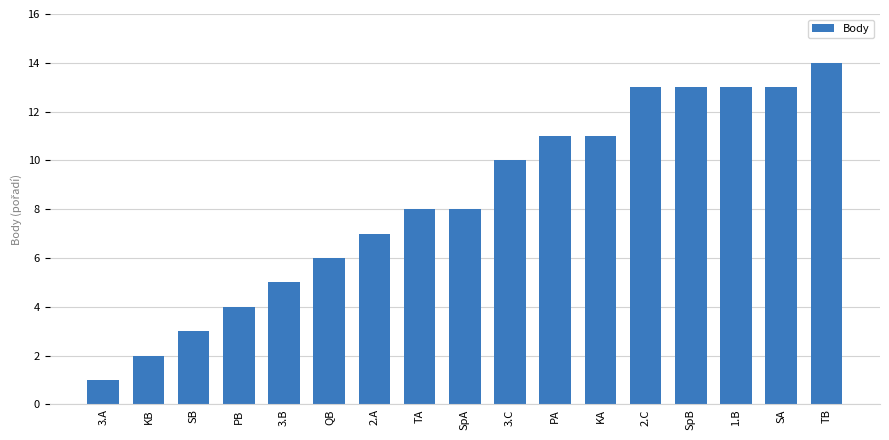

What position from the right is QB?

12